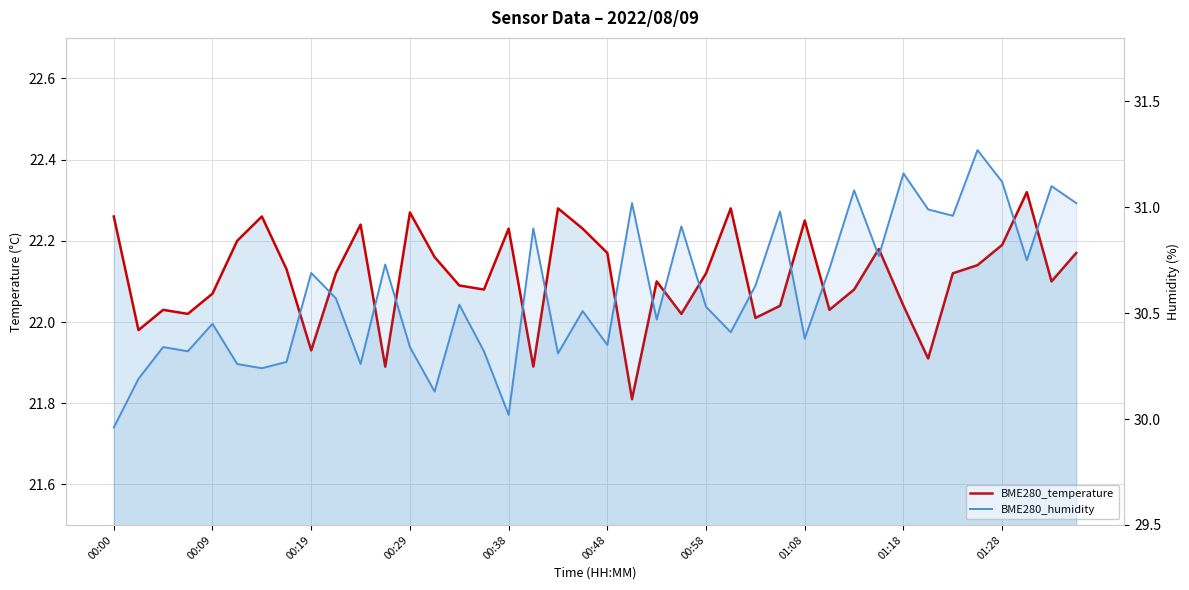

Which series has the widest spread of values?

BME280_humidity